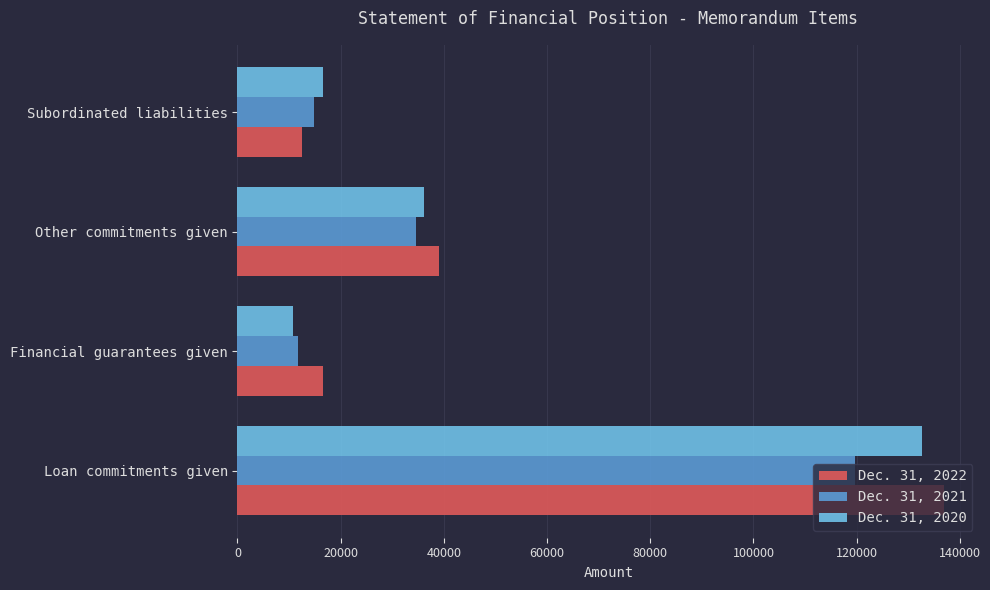

The value of Dec. 31, 2020 at Financial guarantees given is 10665. True or false?

True